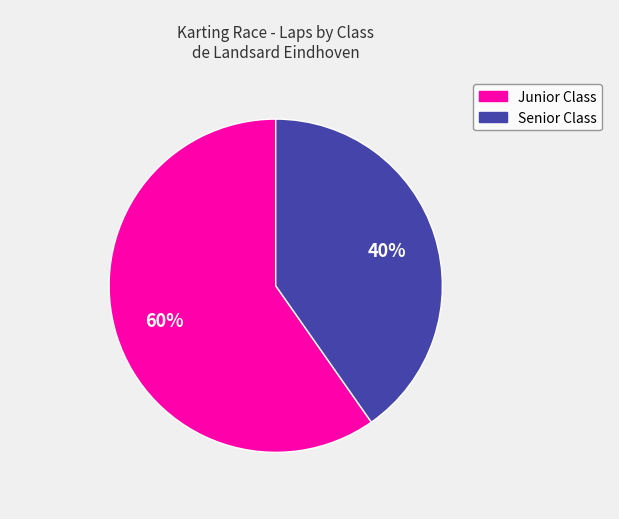

To the nearest percent, what is the average slice percentage?

50%